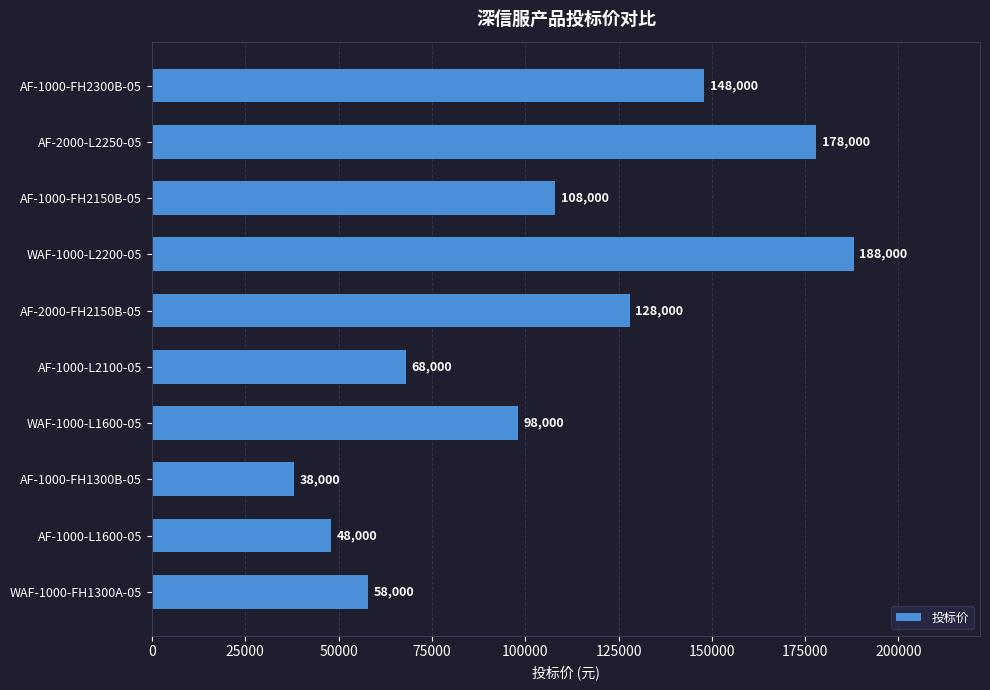

List the labels in order of value, largest first.

WAF-1000-L2200-05, AF-2000-L2250-05, AF-1000-FH2300B-05, AF-2000-FH2150B-05, AF-1000-FH2150B-05, WAF-1000-L1600-05, AF-1000-L2100-05, WAF-1000-FH1300A-05, AF-1000-L1600-05, AF-1000-FH1300B-05